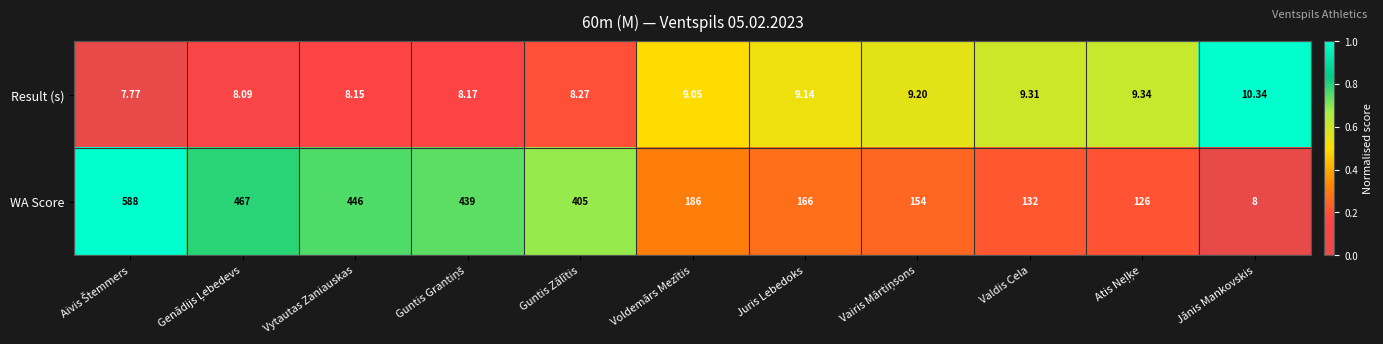

Which series has the largest total across all categories?

WA Score